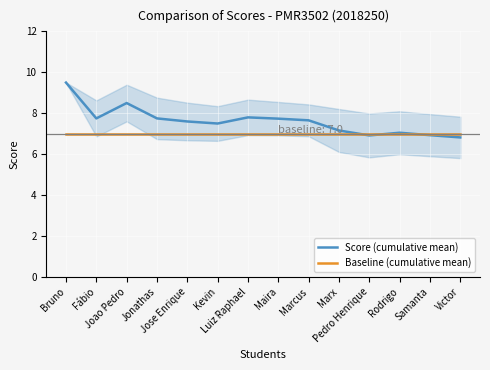

Which series has the largest total across all categories?

Score (cumulative mean)